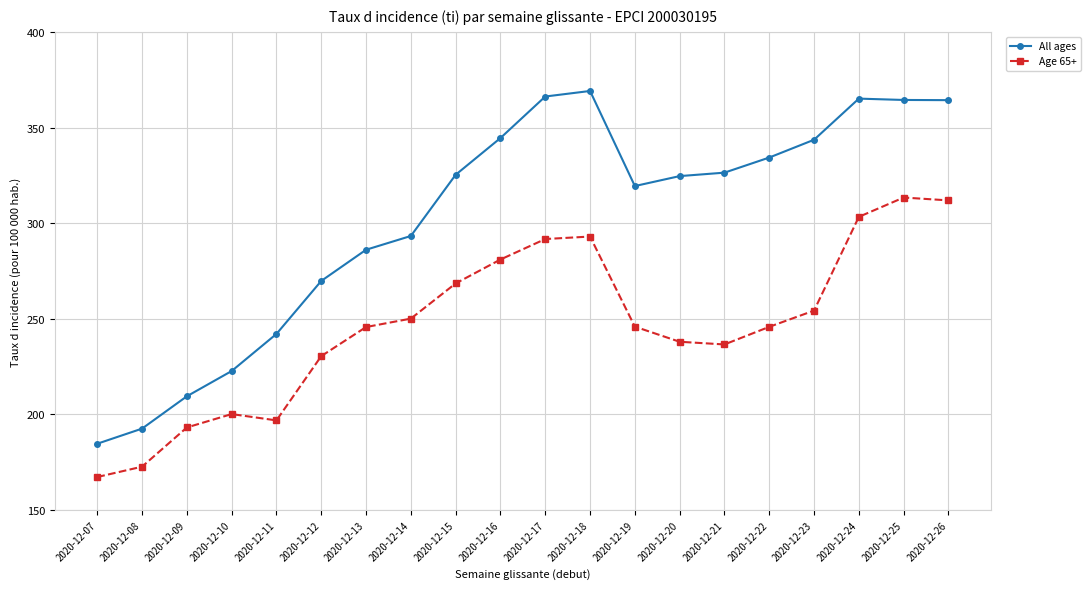

What is the sum of all Age 65+ values?

4940.0